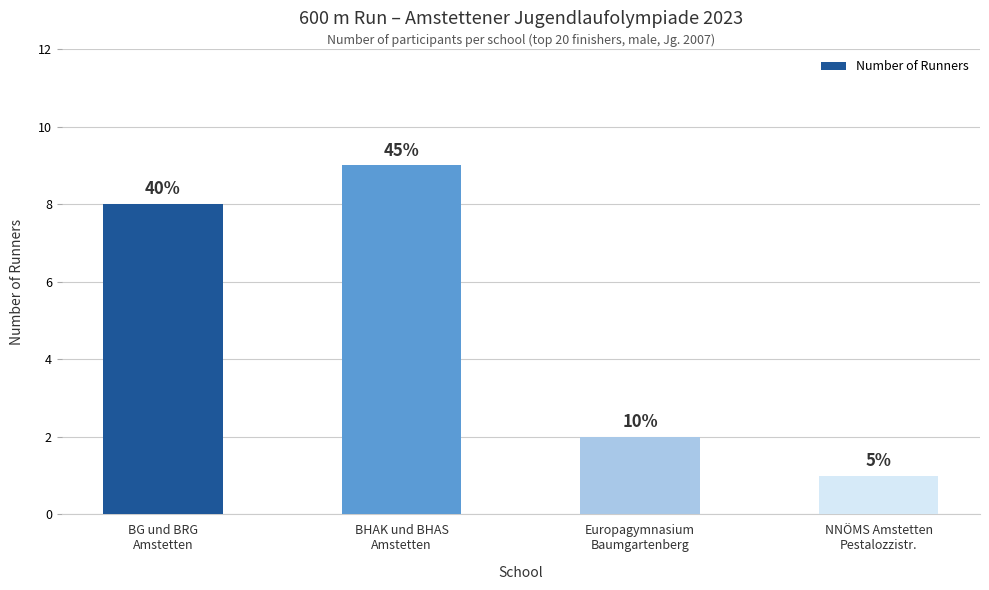

List the labels in order of value, smallest first.

NNÖMS Amstetten
Pestalozzistr., Europagymnasium
Baumgartenberg, BG und BRG
Amstetten, BHAK und BHAS
Amstetten